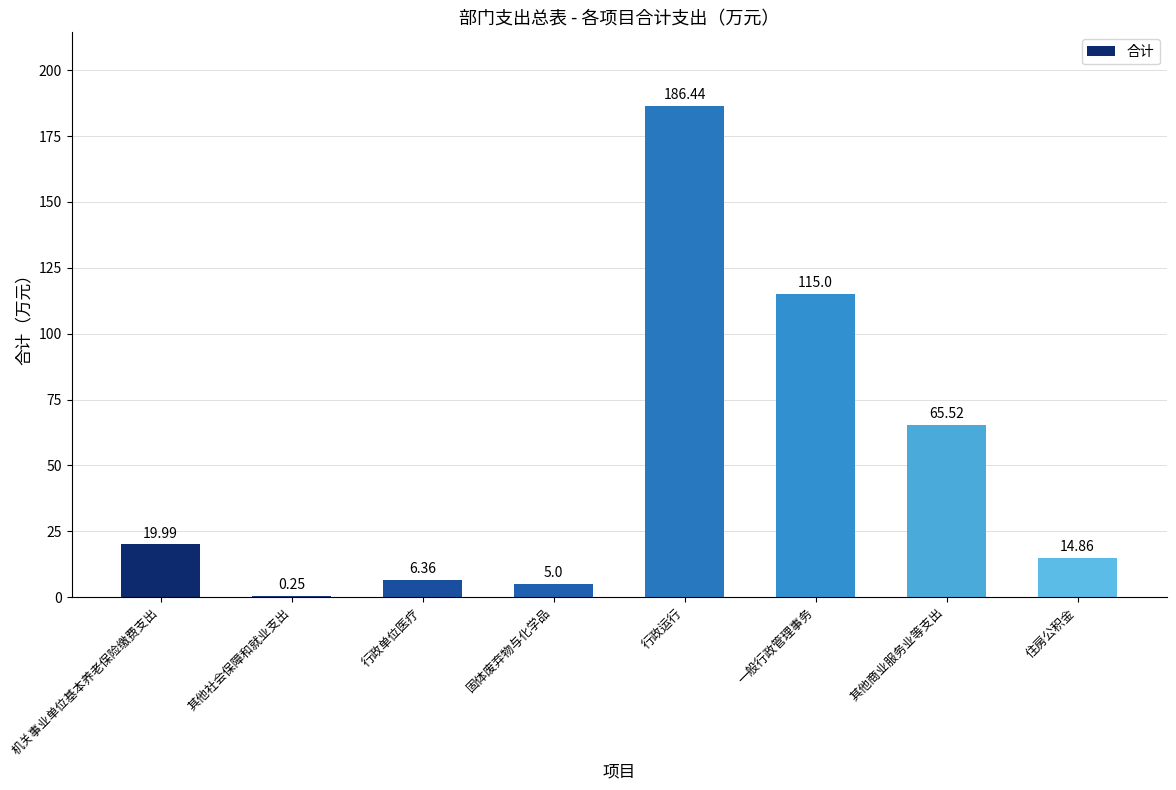

The value at 固体废弃物与化学品 is 5.0. True or false?

True